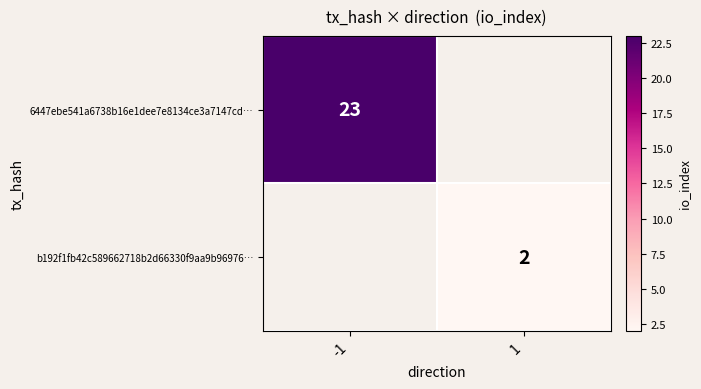

Is the value of b192f1fb42c589662718b2d66330f9aa9b96976… at 1 greater than the value of 6447ebe541a6738b16e1dee7e8134ce3a7147cd… at -1?

No